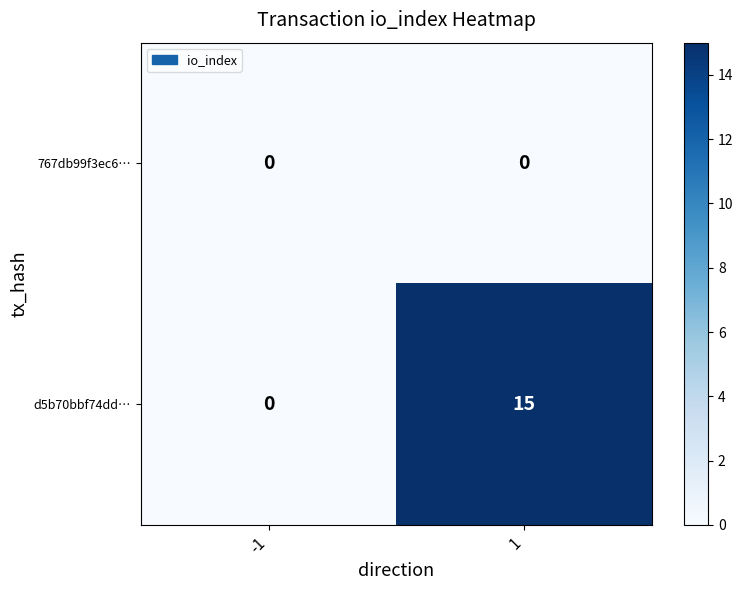

True or false: d5b70bbf74dd… has a value of 15 at 1.

True